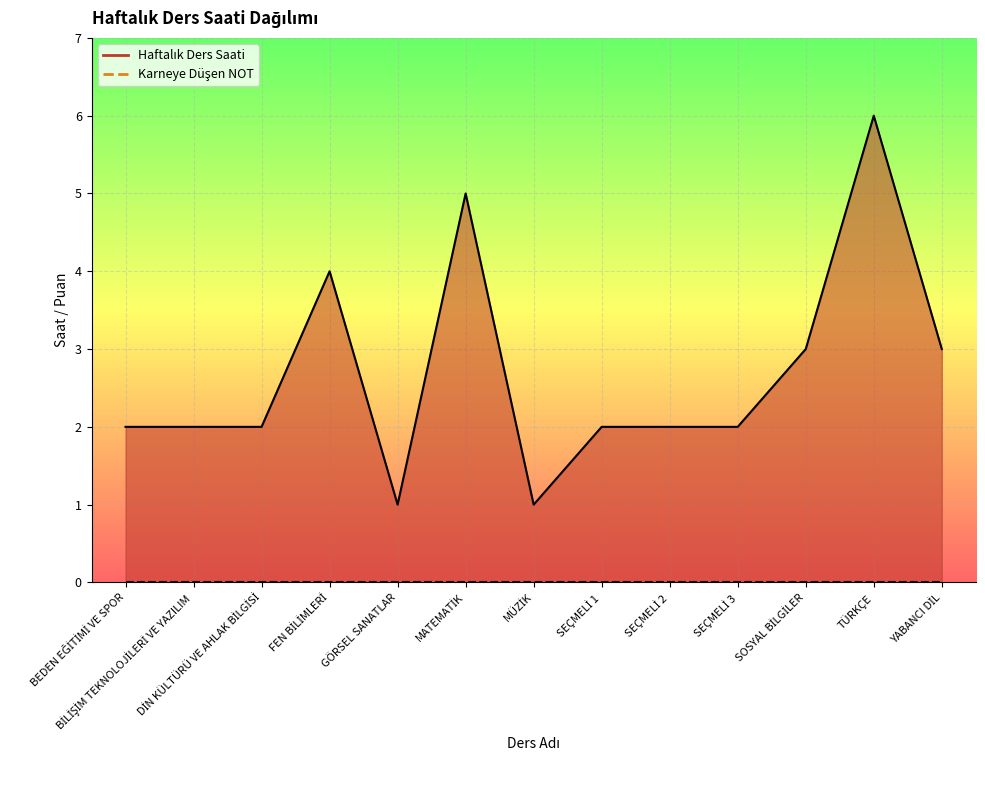

Which has a higher value, DİN KÜLTÜRÜ VE AHLAK BİLGİSİ or SEÇMELİ 3?

DİN KÜLTÜRÜ VE AHLAK BİLGİSİ